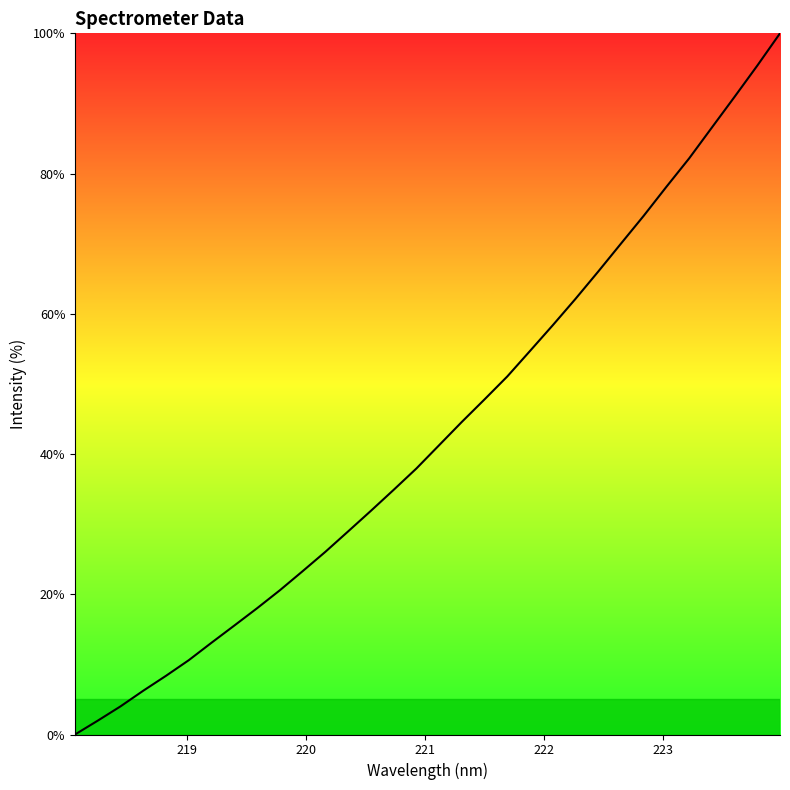

What is the greatest value displayed?

100.0